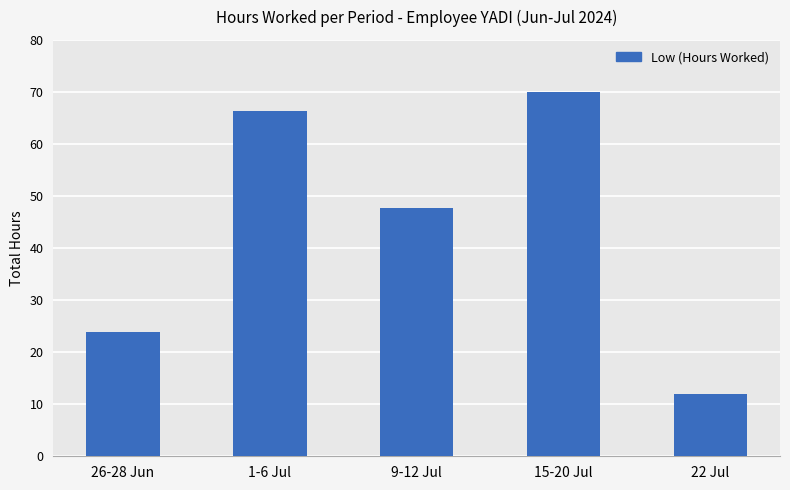

What is the greatest value displayed?

70.0